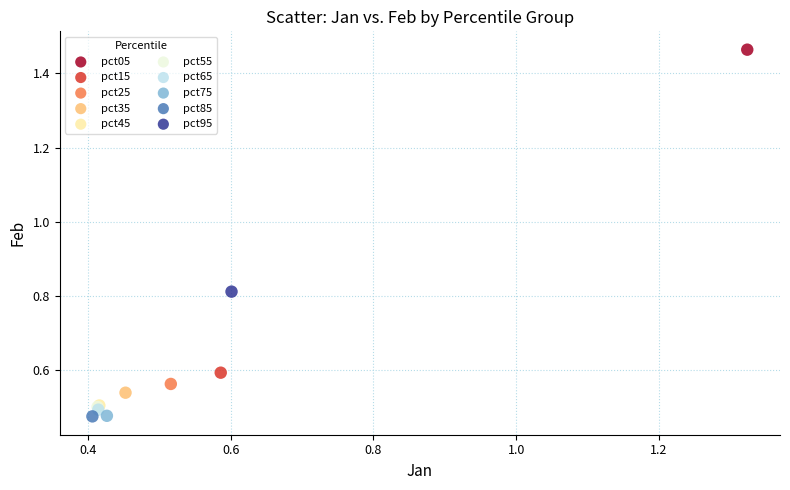

What are all the series names shown in the legend?

pct05, pct15, pct25, pct35, pct45, pct55, pct65, pct75, pct85, pct95